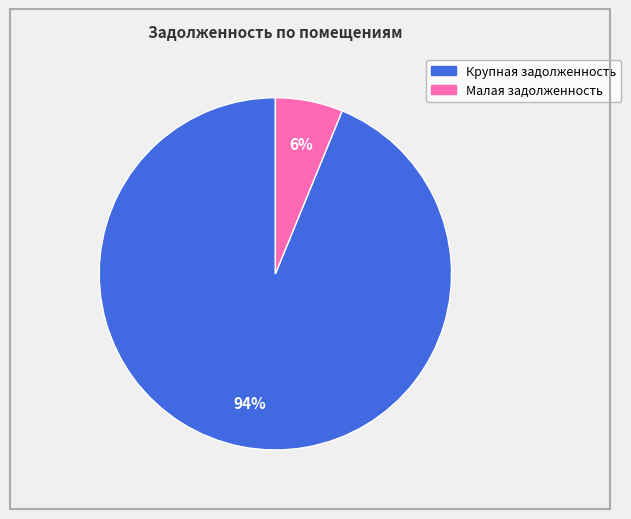

To the nearest percent, what is the difference between the largest and smallest slice percentages?

88%